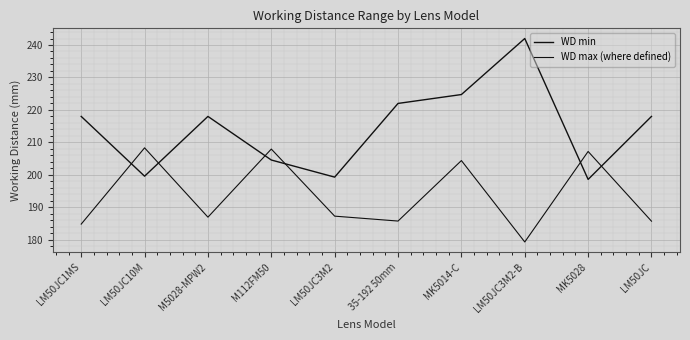

What is the sum of the WD min values at LM50JC10M and LM50JC1MS?

417.6